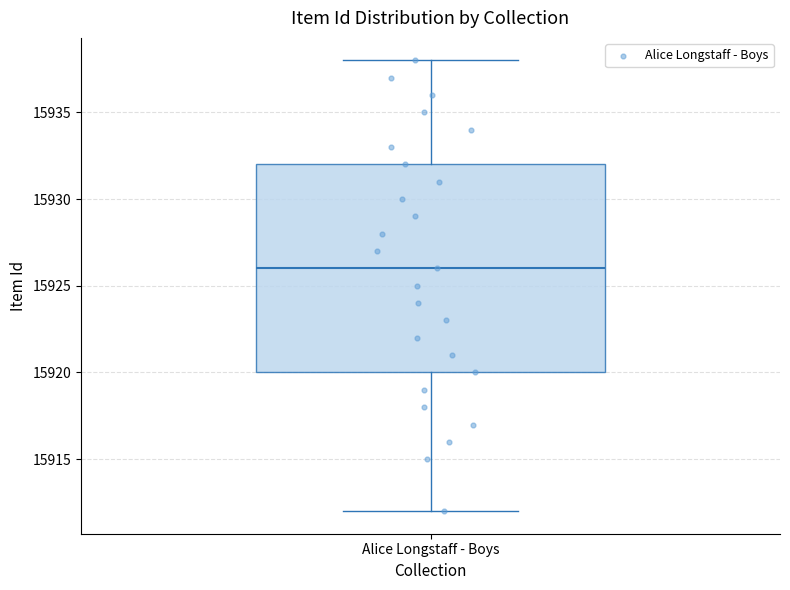

Read this box plot against the y-axis: the position of the median line, the range covered by the box, and the ends of both whiskers. The values are not printed on the chart, so give them approximately, as read against the axis.

median 15926, box 15920 to 15932, whiskers 15912 to 15938